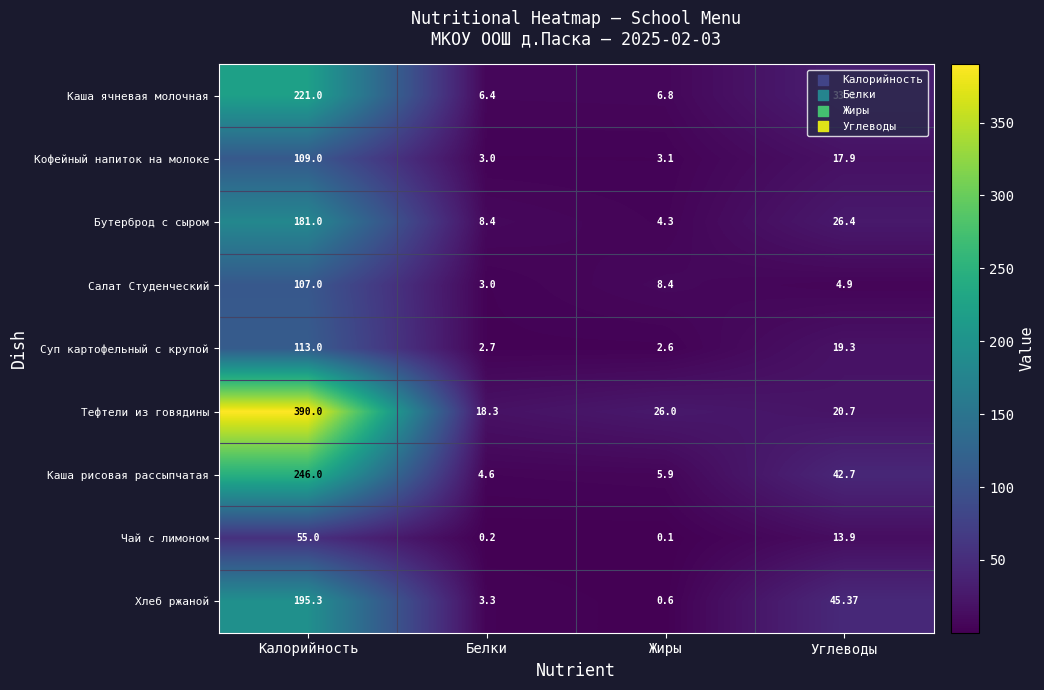

Which series changed the most between Калорийность and Углеводы?

Тефтели из говядины